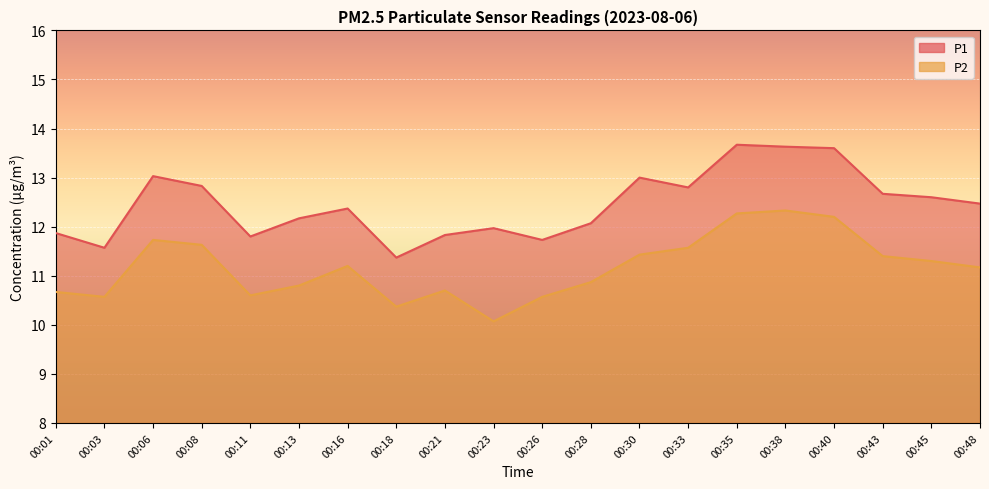

Count the number of categories in the chart.

20